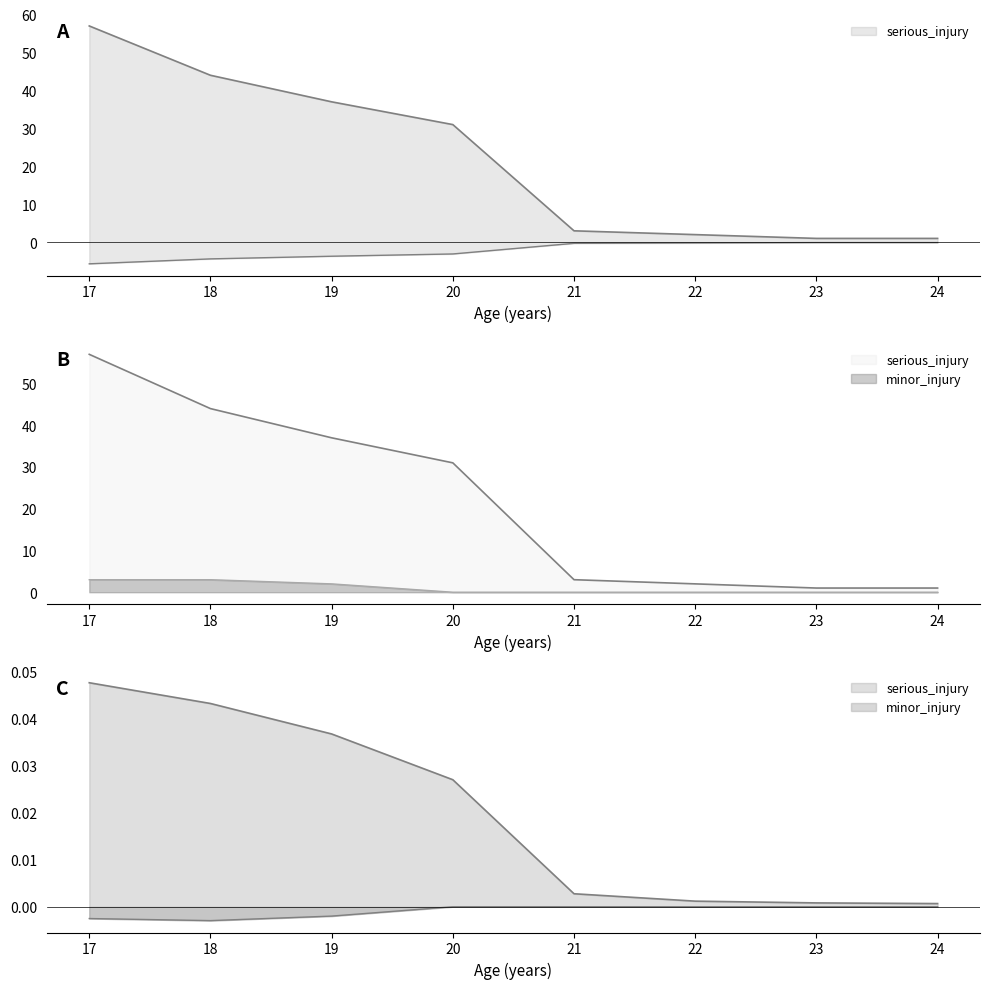

At how many categories does at least one series exceed 1?

3